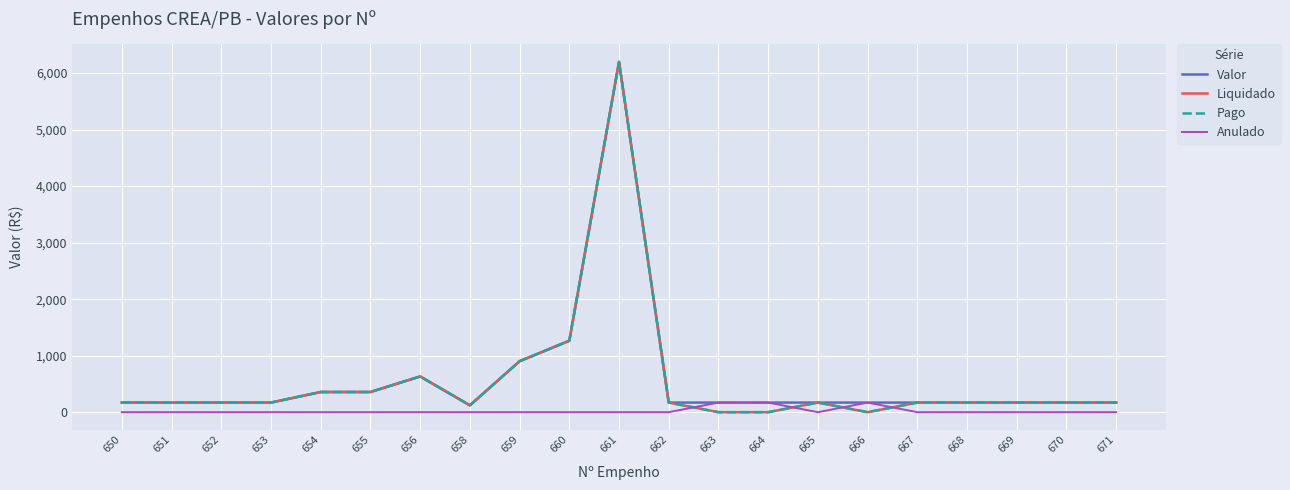

Reading right to left, extract all data points from this chart.

Valor: 170.0	170.0	170.0	170.0	170.0	170.0	170.0	170.0	170.0	170.0	6198.6	1264.7	901.6	121.5	632.5	356.8	356.8	170.0	170.0	170.0	170.0
Liquidado: 170.0	170.0	170.0	170.0	170.0	0.0	170.0	0.0	0.0	170.0	6198.6	1264.7	901.6	121.5	632.5	356.8	356.8	170.0	170.0	170.0	170.0
Pago: 170.0	170.0	170.0	170.0	170.0	0.0	170.0	0.0	0.0	170.0	6198.6	1264.7	901.6	121.5	632.5	356.8	356.8	170.0	170.0	170.0	170.0
Anulado: 0.0	0.0	0.0	0.0	0.0	170.0	0.0	170.0	170.0	0.0	0.0	0.0	0.0	0.0	0.0	0.0	0.0	0.0	0.0	0.0	0.0